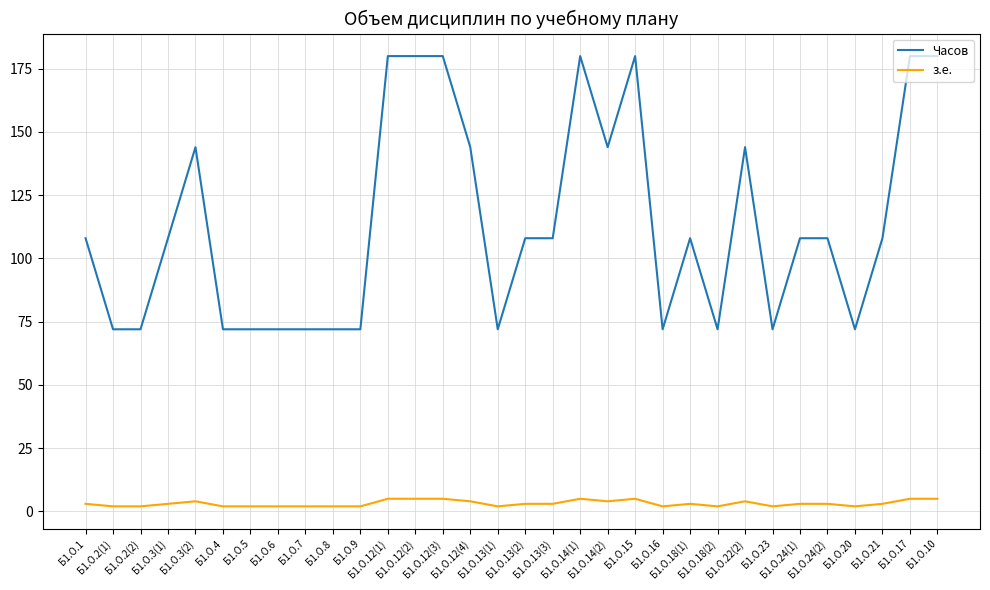

At how many categories does at least one series exceed 177?

7